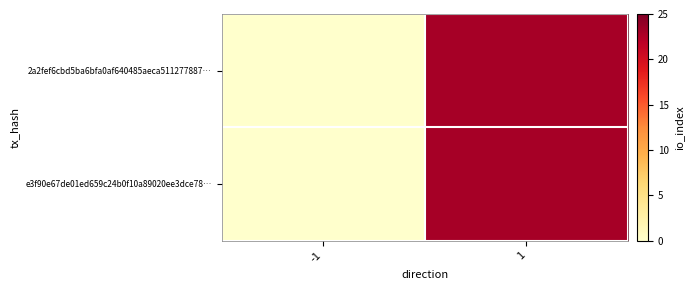

What is the total value across all series at 1?

46